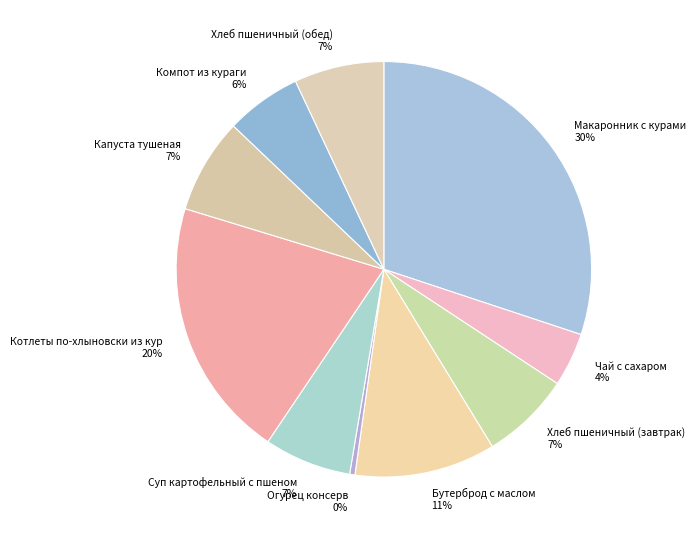

What is the ratio of the value at Хлеб пшеничный (обед) to the value at Компот из кураги?

1.2